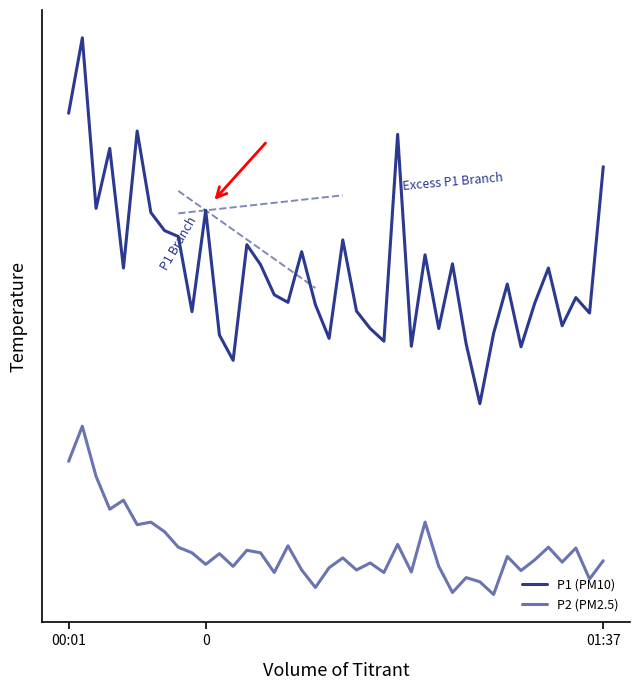

What position from the right is 22?

18